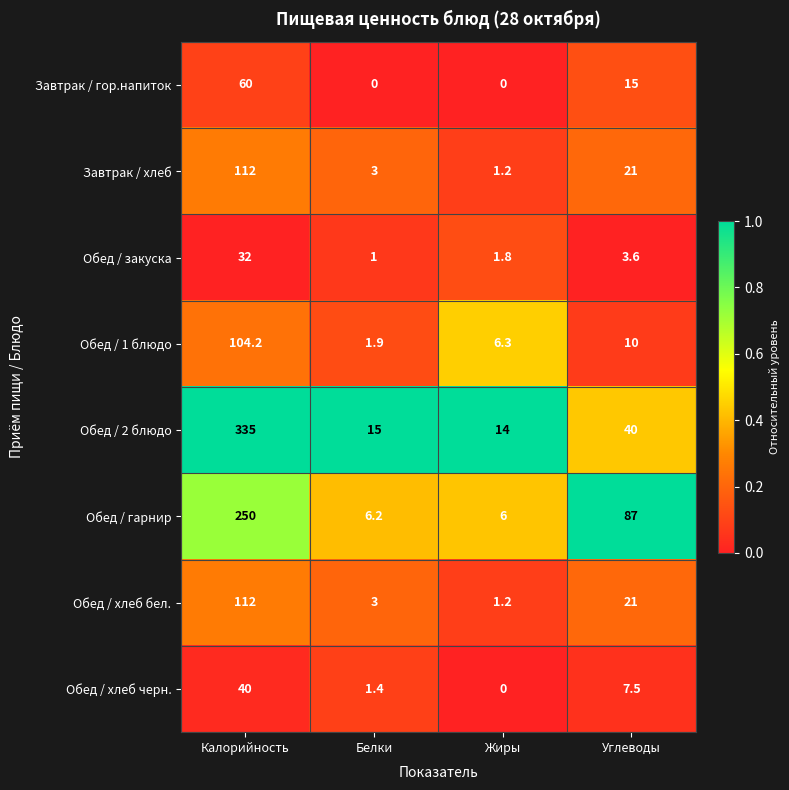

Rank the categories by Обед / 2 блюдо value from lowest to highest.

Жиры, Белки, Углеводы, Калорийность